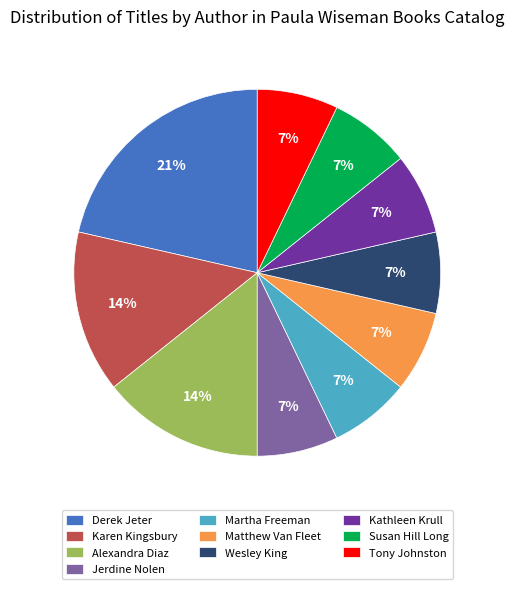

How many segments does this pie chart have?

10